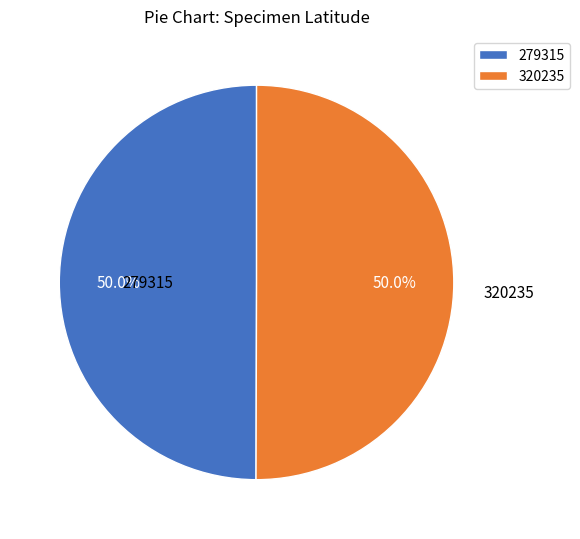

To the nearest percent, what percentage of the pie is 279315?

50%